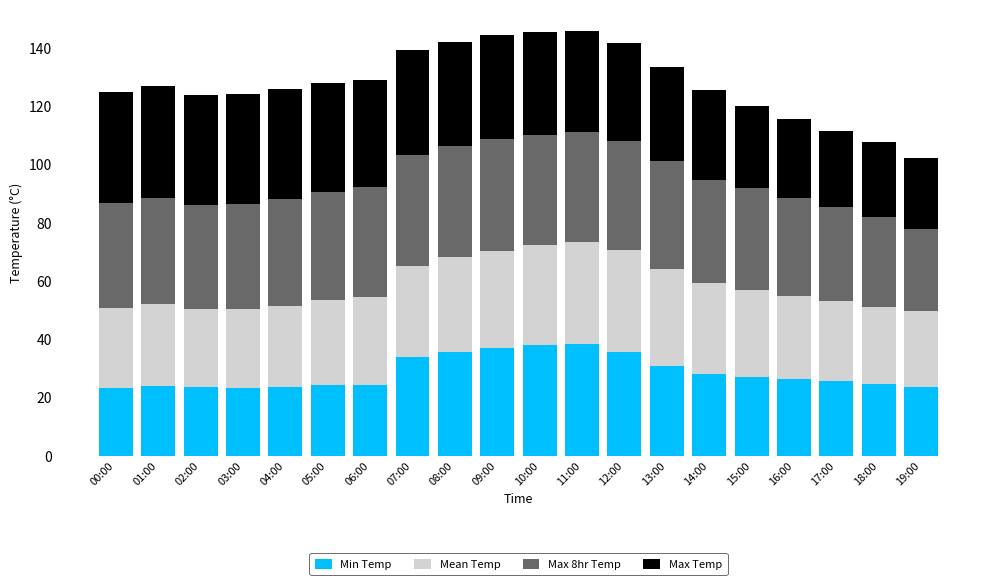

How many bars are there in total?

20